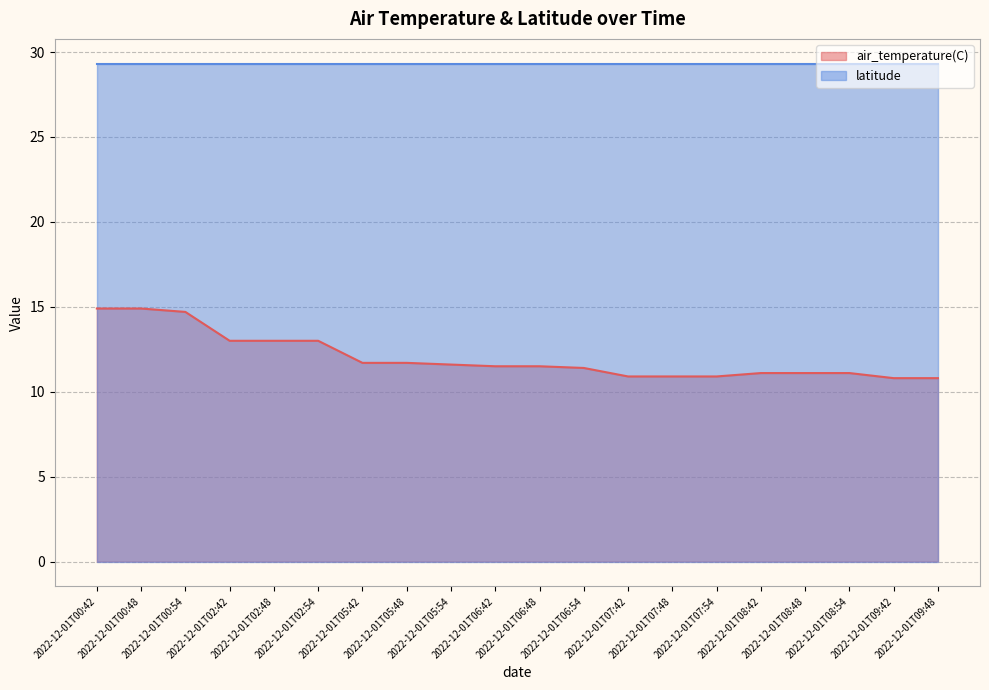

List the labels in order of value, smallest first.

2022-12-01T09:42, 2022-12-01T09:48, 2022-12-01T07:42, 2022-12-01T07:48, 2022-12-01T07:54, 2022-12-01T08:42, 2022-12-01T08:48, 2022-12-01T08:54, 2022-12-01T06:54, 2022-12-01T06:42, 2022-12-01T06:48, 2022-12-01T05:54, 2022-12-01T05:42, 2022-12-01T05:48, 2022-12-01T02:42, 2022-12-01T02:48, 2022-12-01T02:54, 2022-12-01T00:54, 2022-12-01T00:42, 2022-12-01T00:48